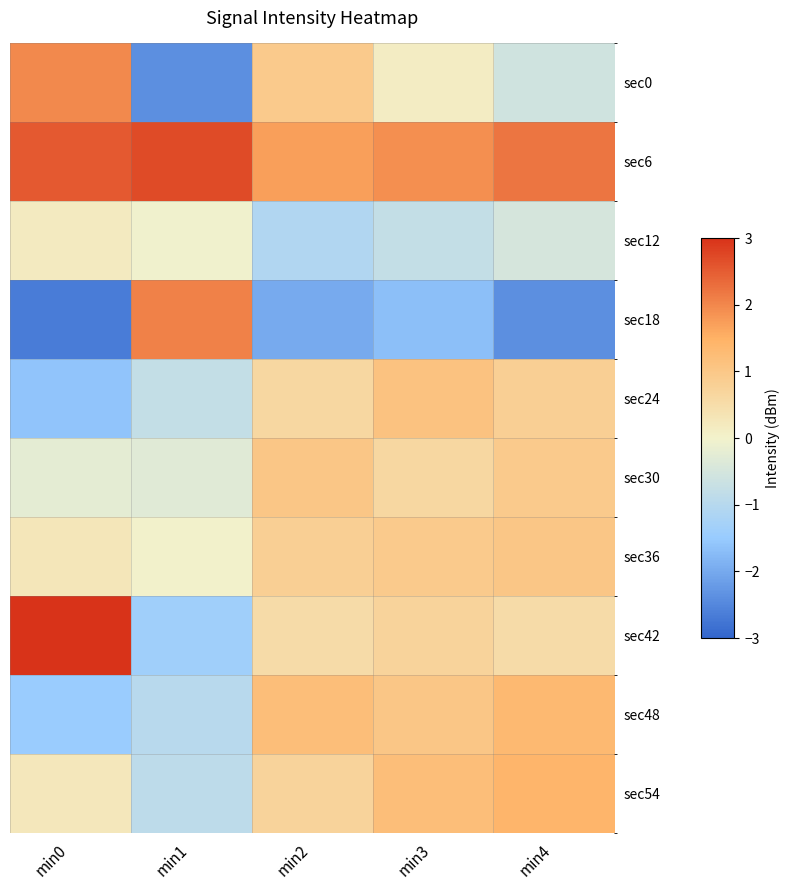

Rank the series by their maximum value, from lowest to highest.

sec12, sec30, sec36, sec24, sec48, sec54, sec0, sec18, sec6, sec42